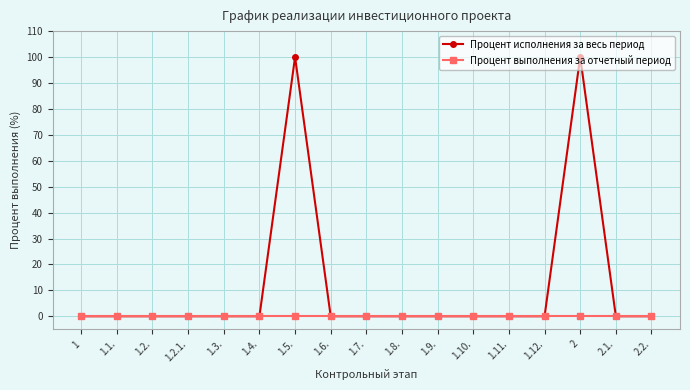

Rank the series by their maximum value, from highest to lowest.

Процент исполнения за весь период, Процент выполнения за отчетный период